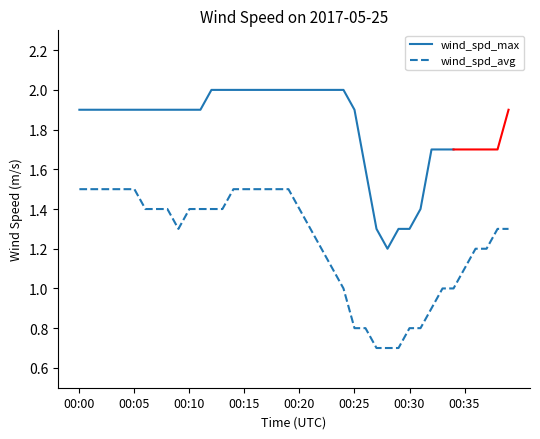

Which has a higher value, 00:21 or 00:27?

00:21